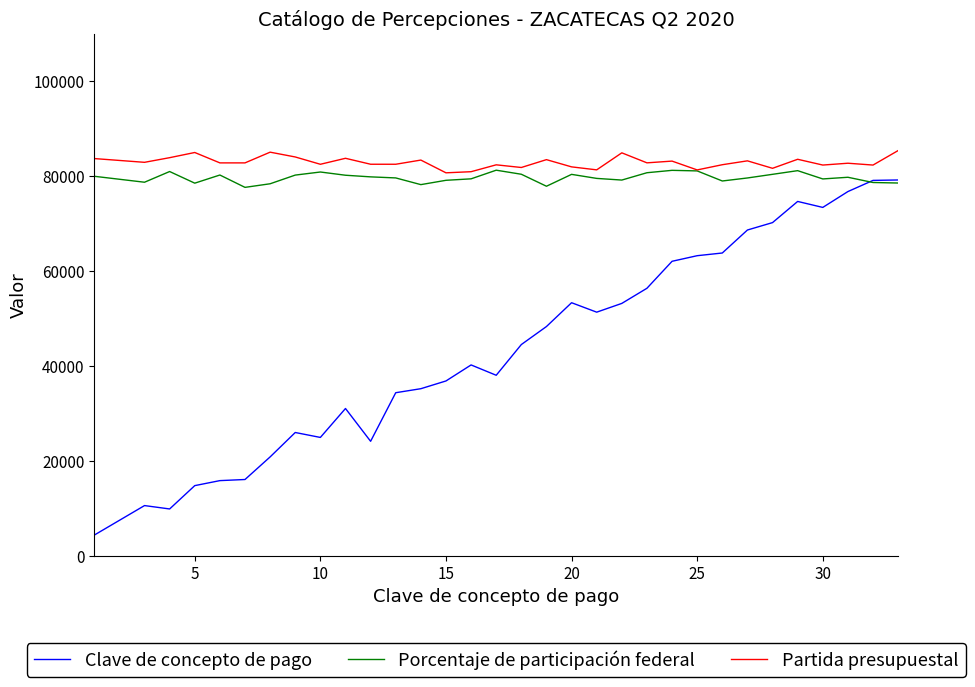

What is the maximum value shown in the chart?

85409.9